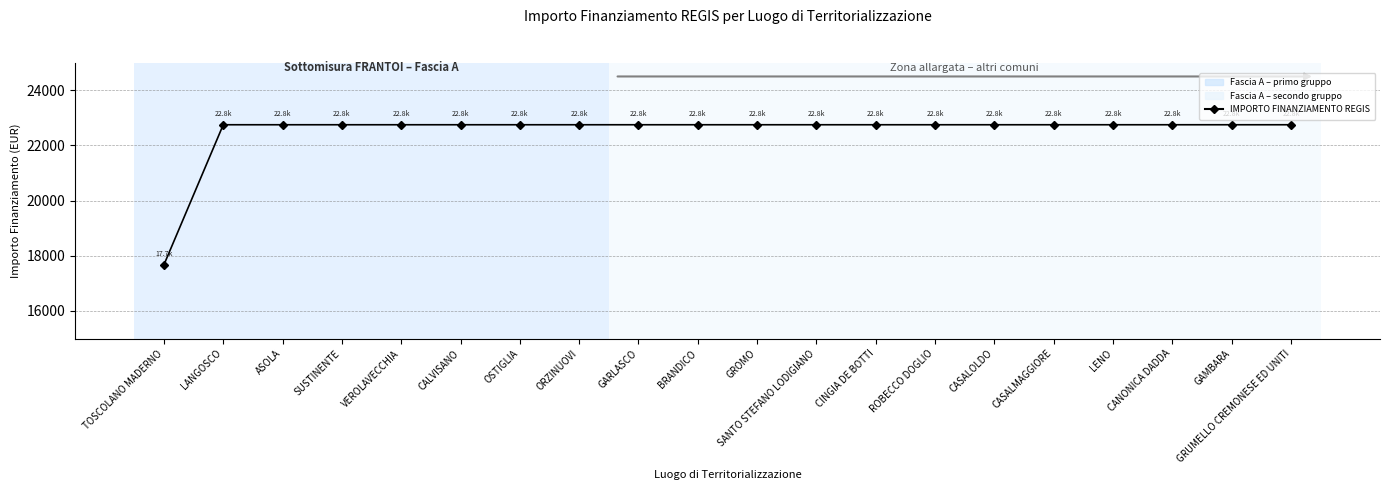

Is this an area chart (filled region under the line)?

No